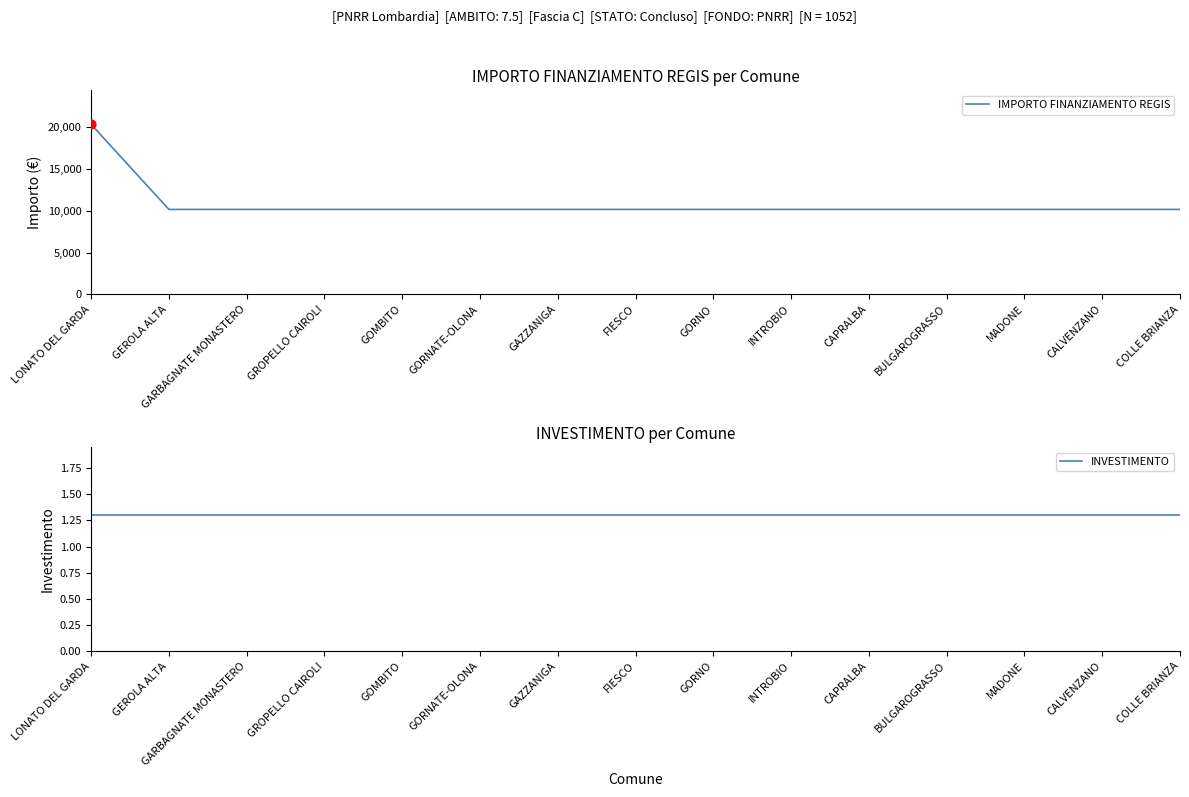

Which series has the widest spread of Y values?

IMPORTO FINANZIAMENTO REGIS